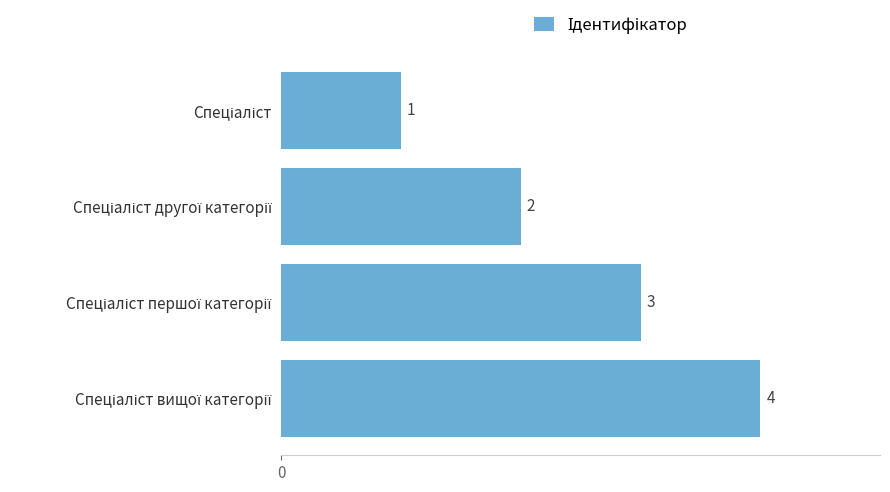

What is the maximum value shown in the chart?

4